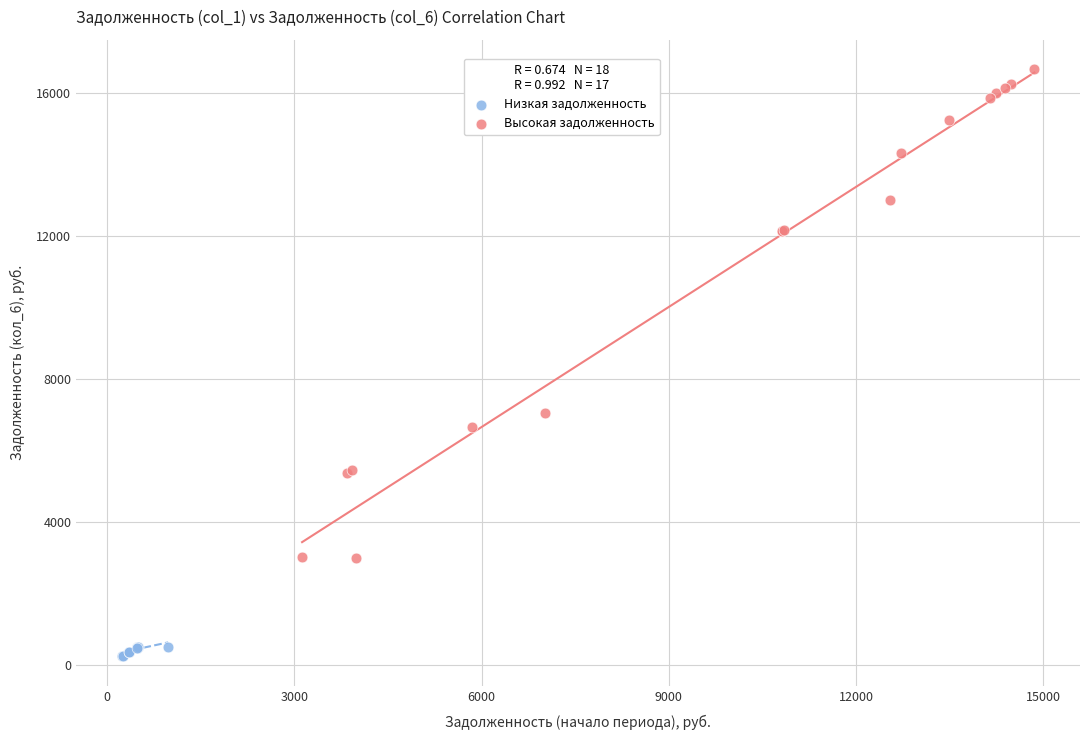

Which series contains the lowest Y value?

Низкая задолженность